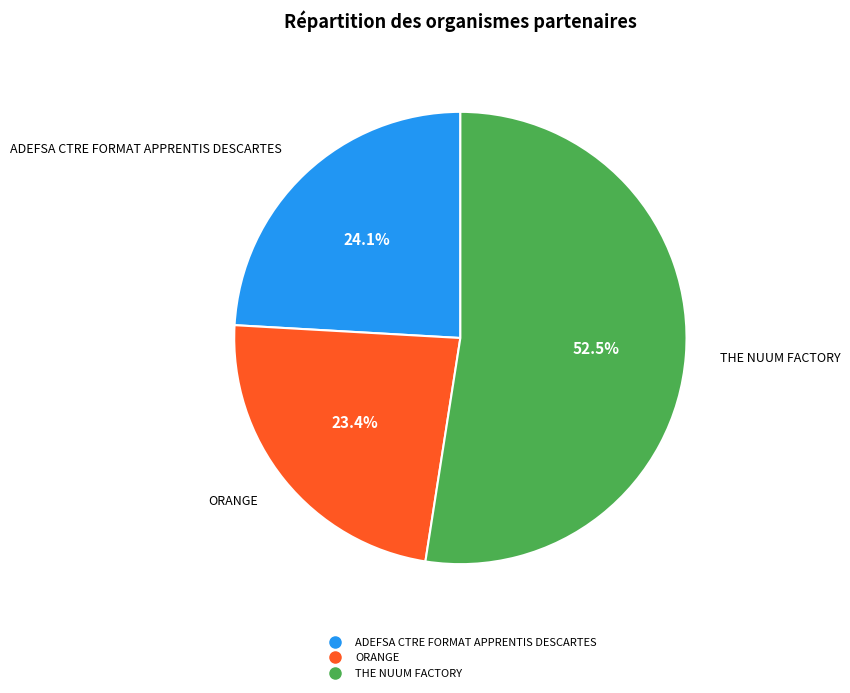

To the nearest percent, what is the average slice percentage?

33%